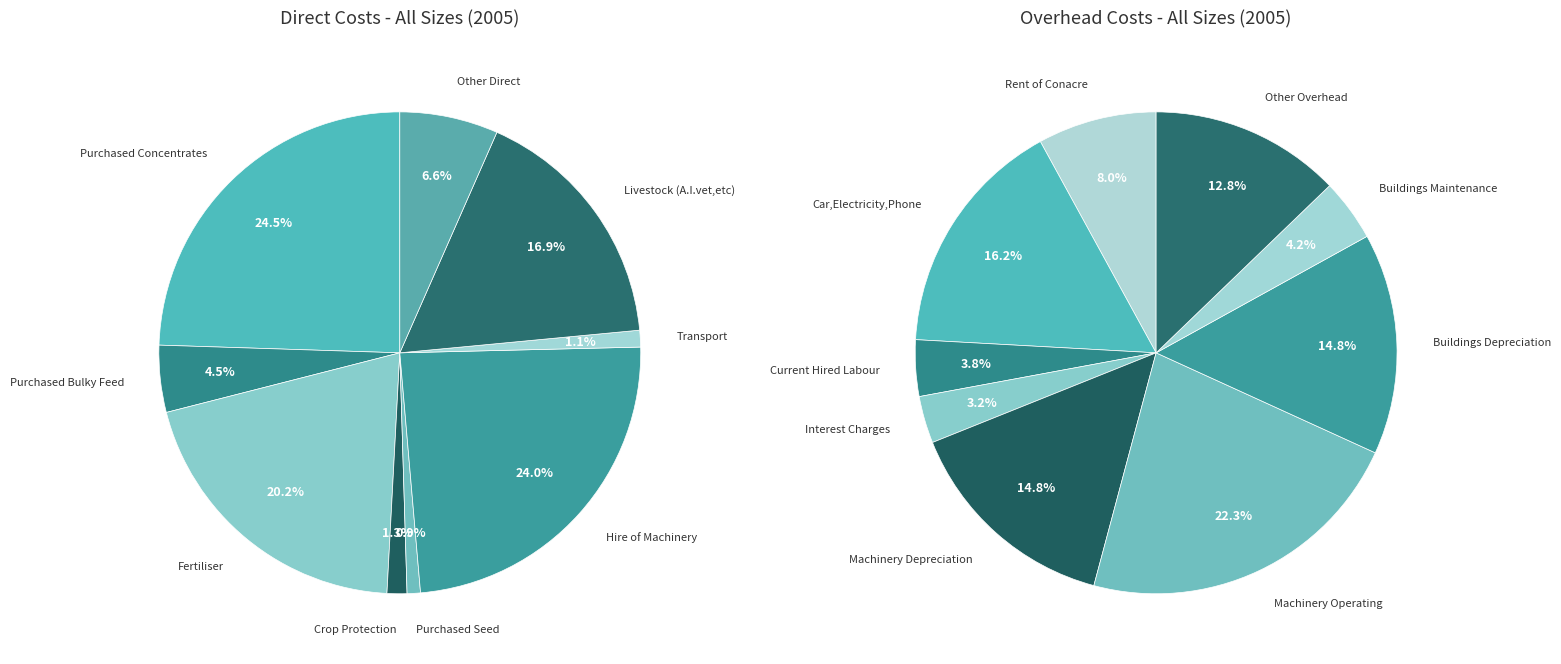

How many segments does this pie chart have?

9